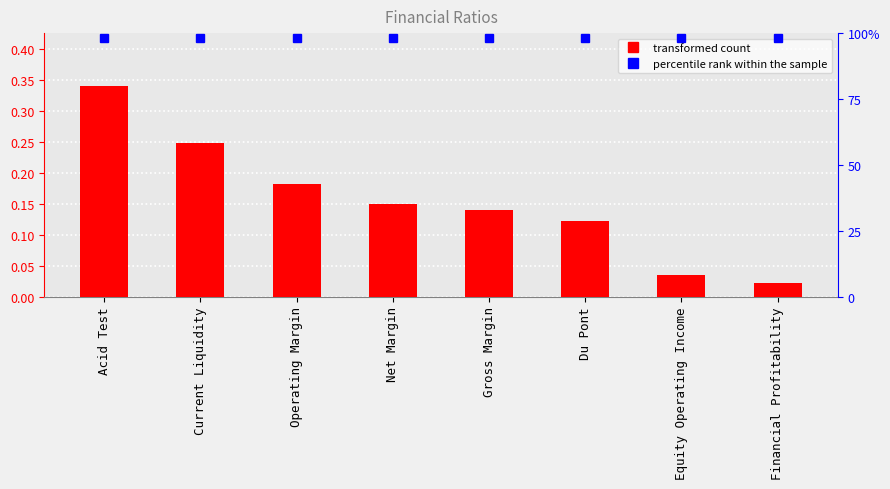

True or false: the data shows 0.5 at Acid Test.

False